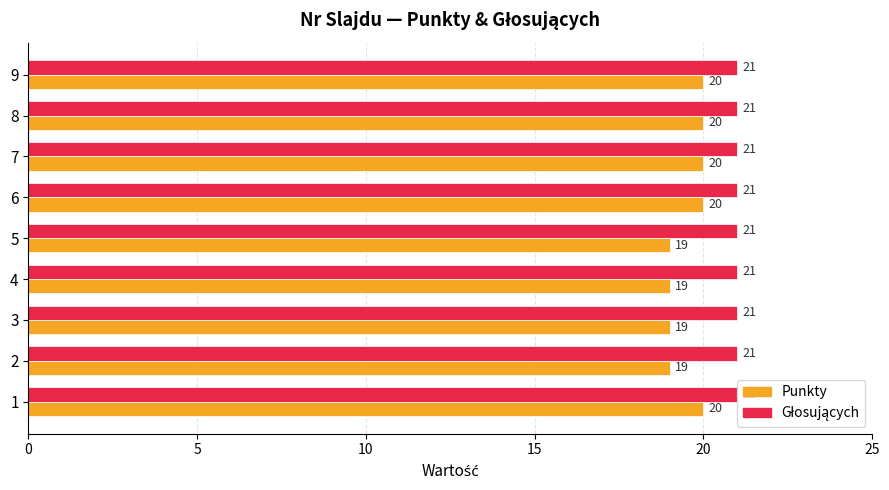

Which series has the largest range (max minus min)?

Punkty